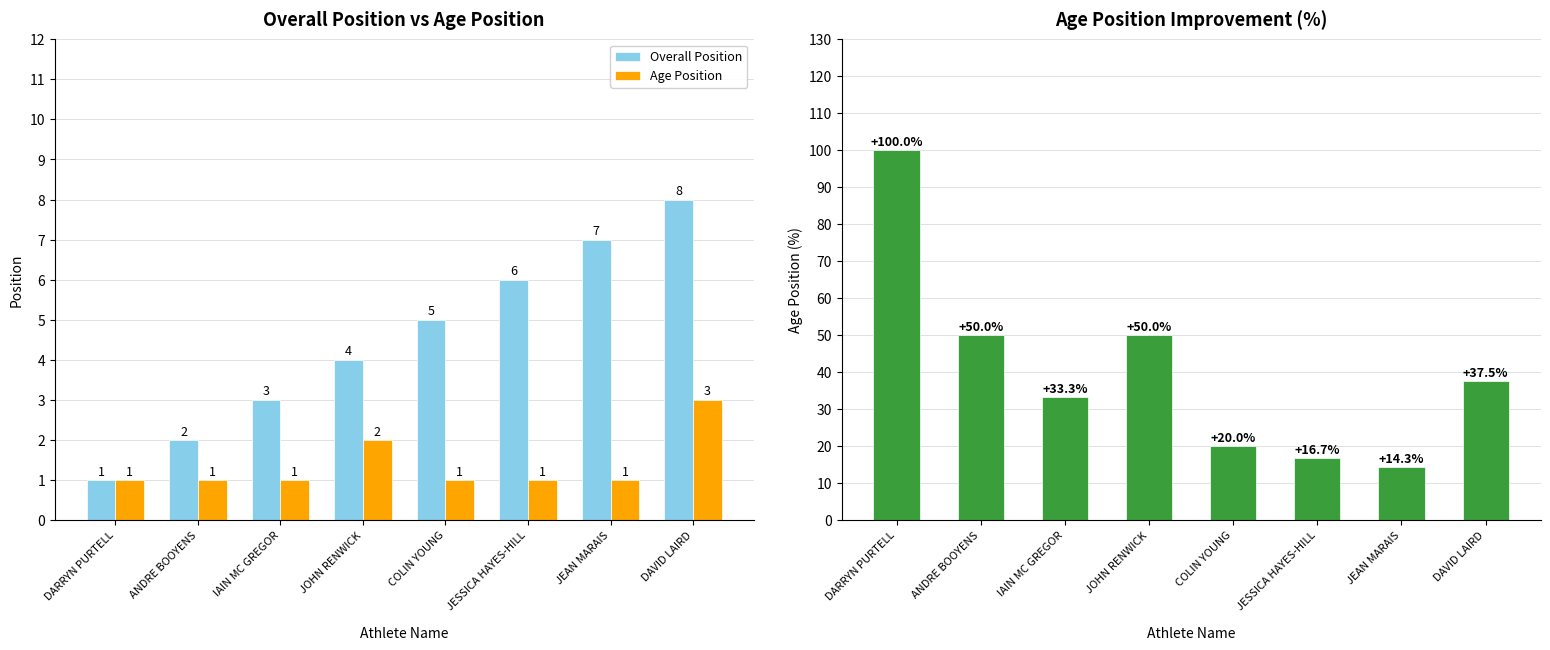

Read the Age Position value at JEAN MARAIS.

1